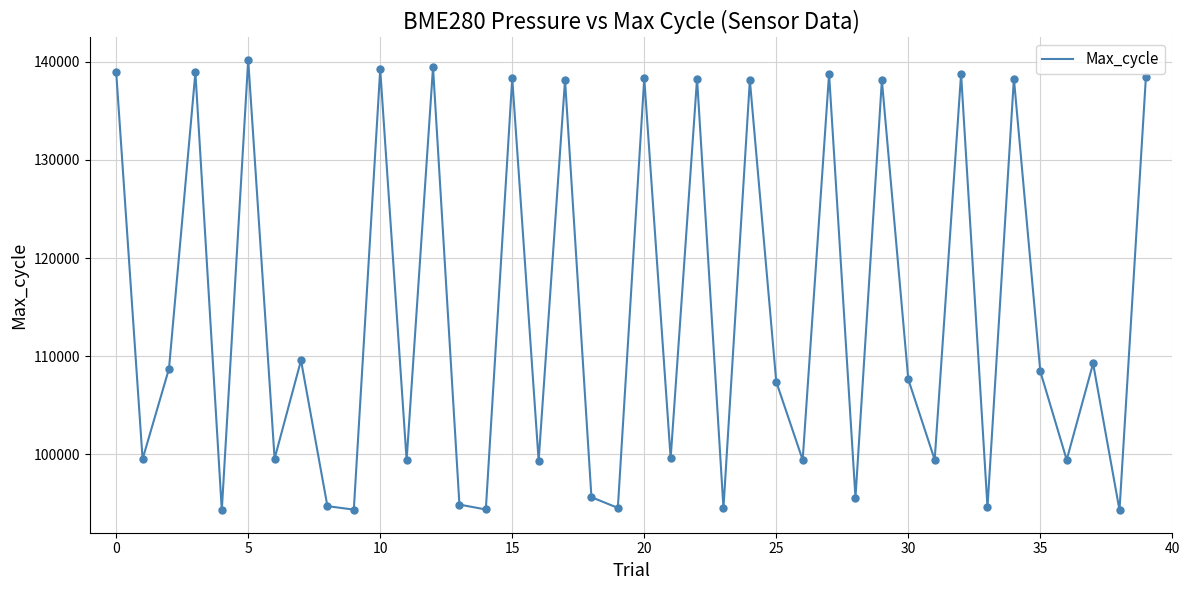

What is the greatest value displayed?

140185